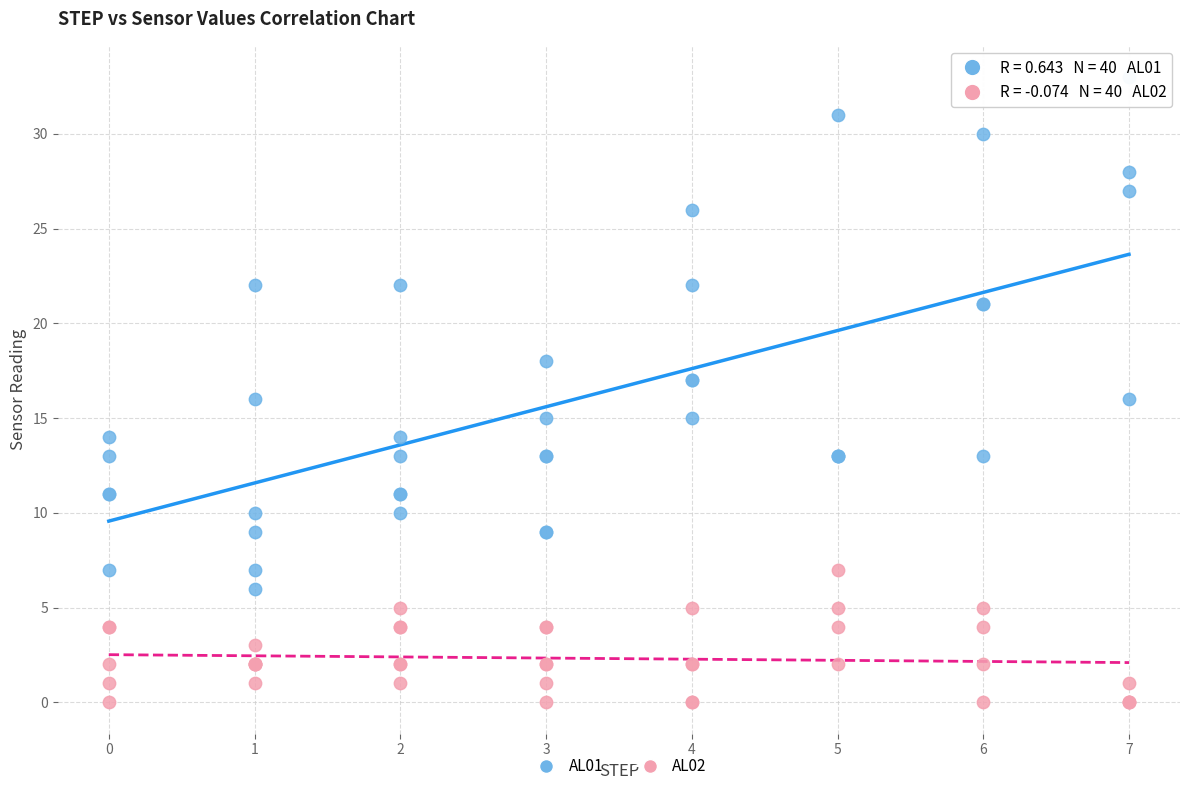

What is the X range (max minus min) for the scatter plot?

7